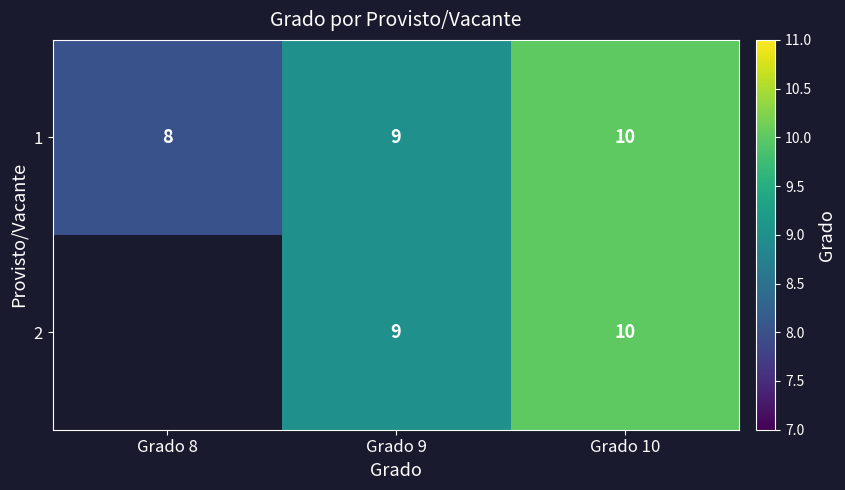

What is the total value across all series at Grado 9?

18